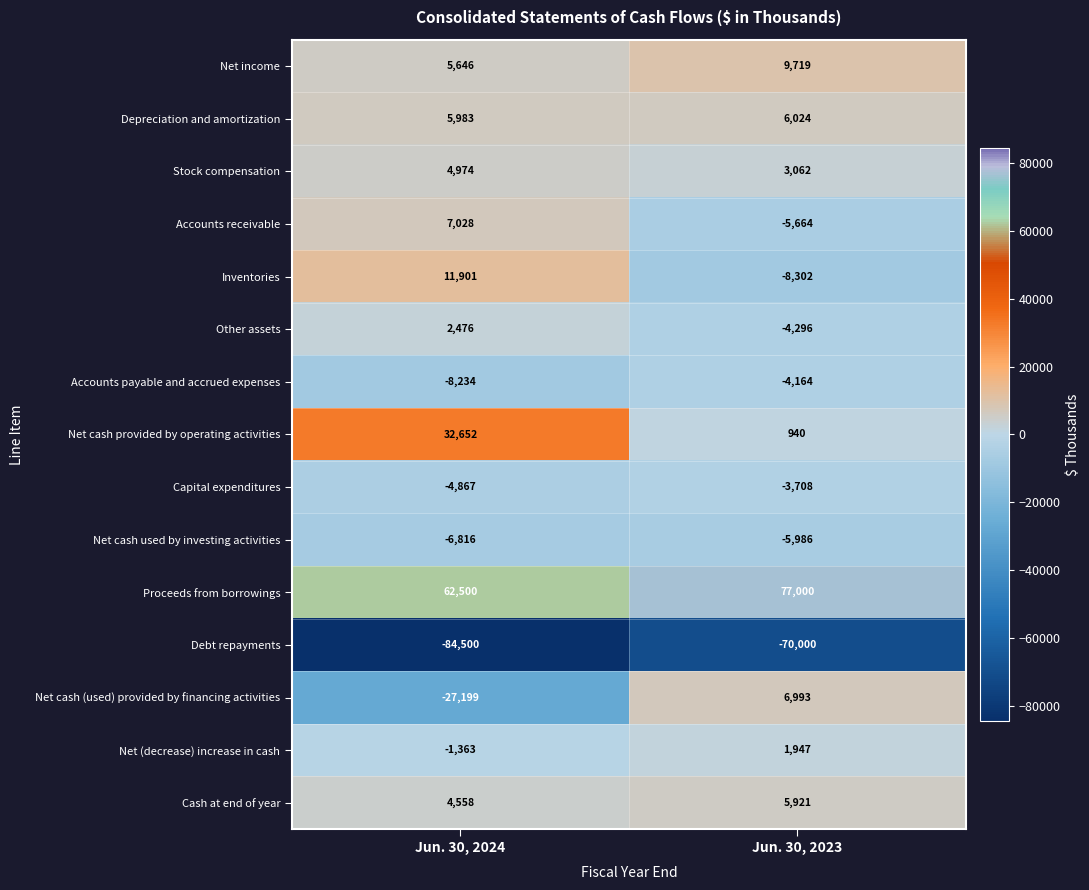

The value of Inventories at Jun. 30, 2024 is 11901. True or false?

True